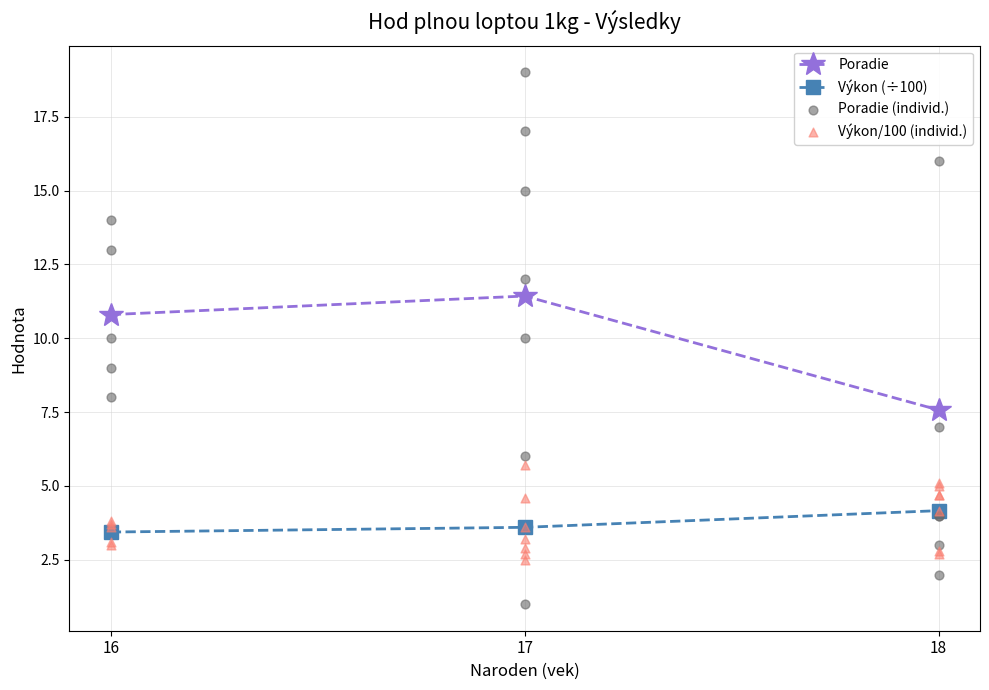

Is the value of Výkon at 18 greater than the value of Poradie at 17?

Yes